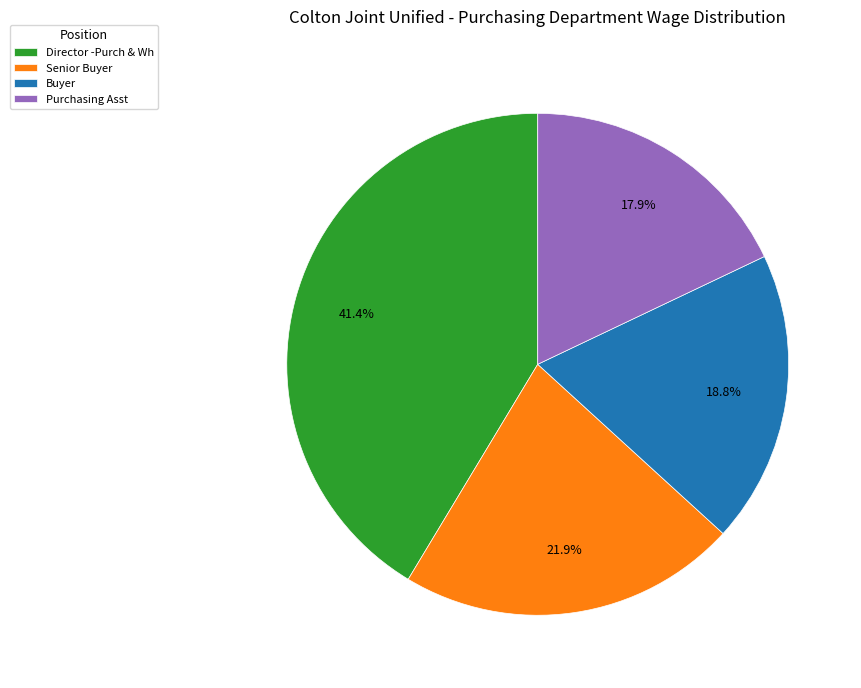

What percentage is the Director -Purch & Wh slice, to the nearest percent?

41%